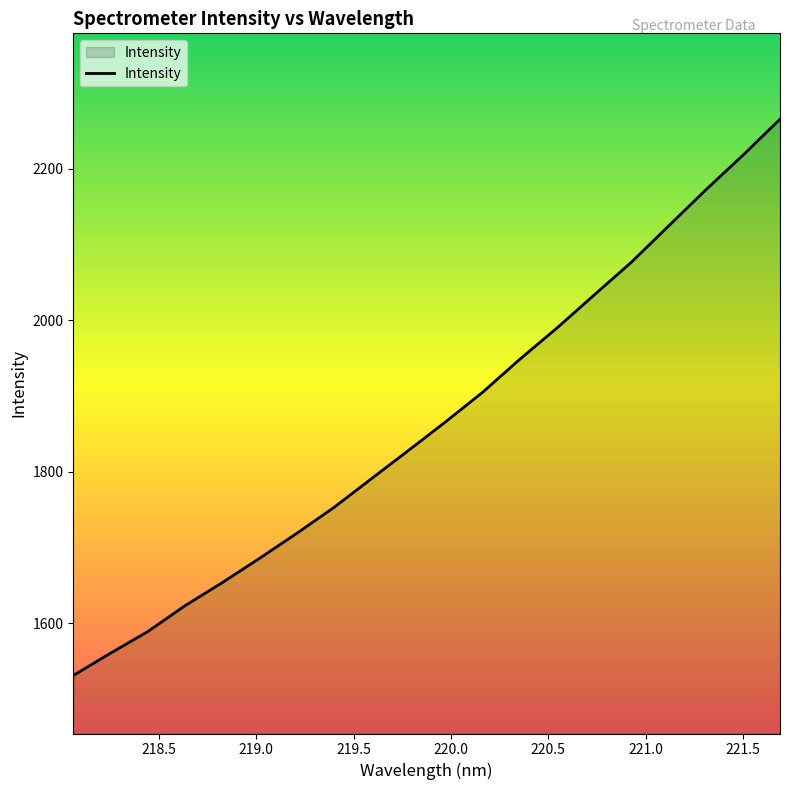

What is the maximum value shown in the chart?

2265.1